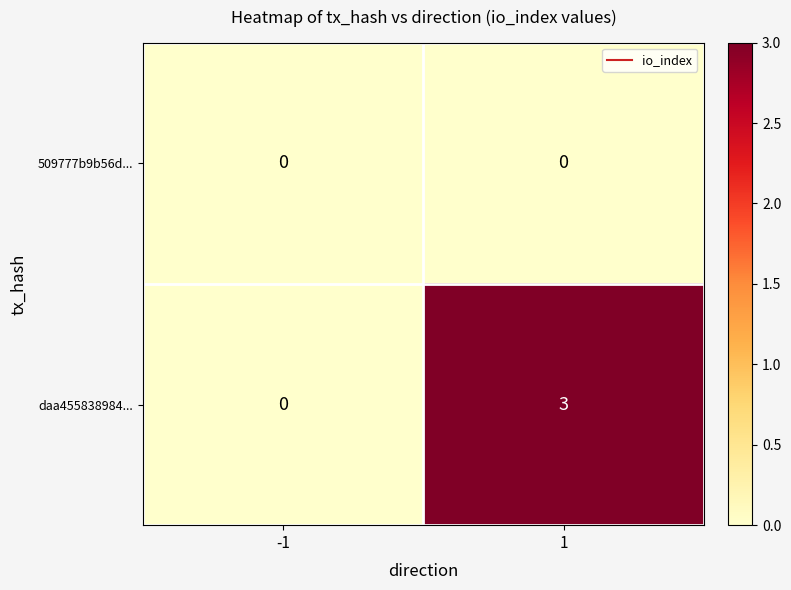

What is the greatest value displayed?

3